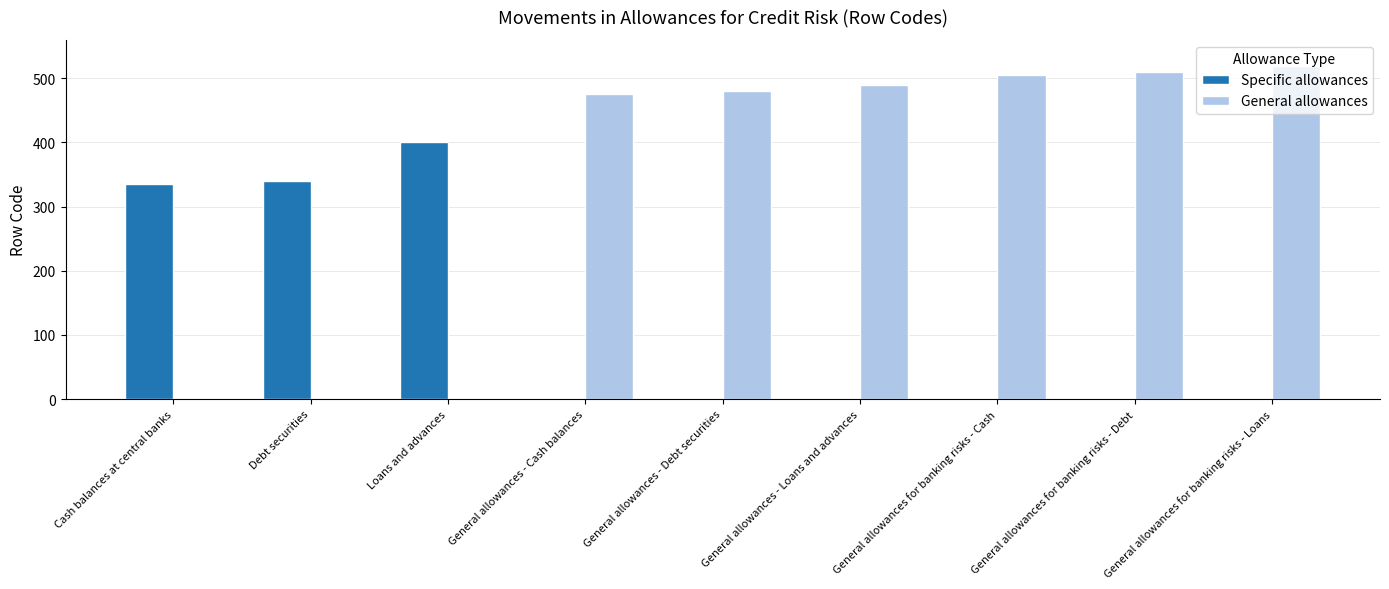

True or false: General allowances has a value of 480 at General allowances - Debt securities.

True